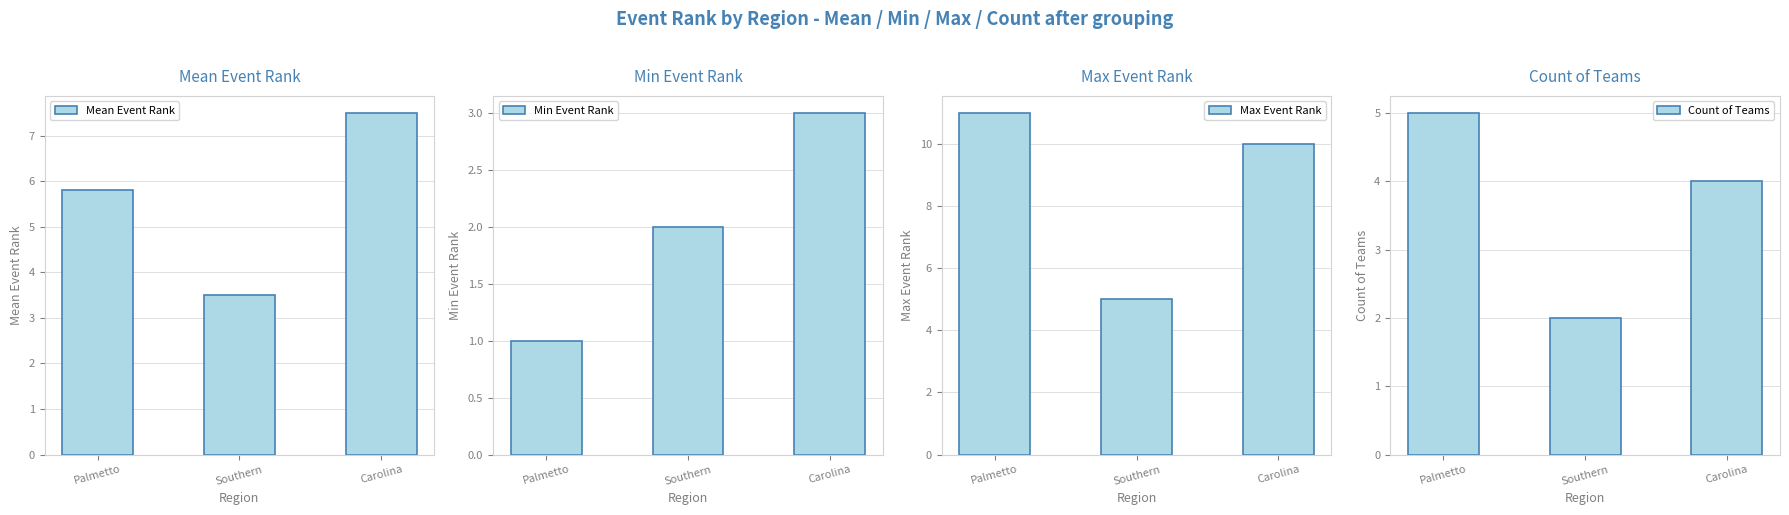

The Count of Teams series shows 2.0 at Southern. True or false?

True